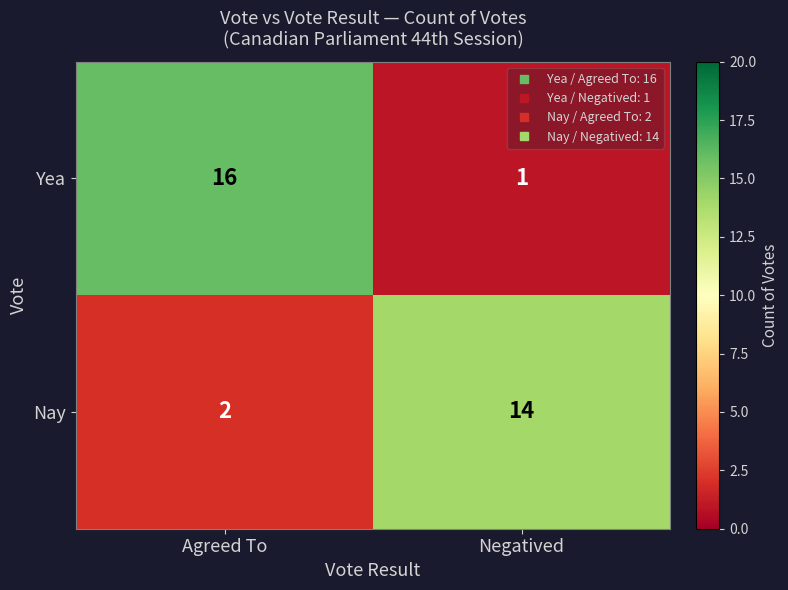

List the series in order of their overall mean, highest first.

Yea, Nay